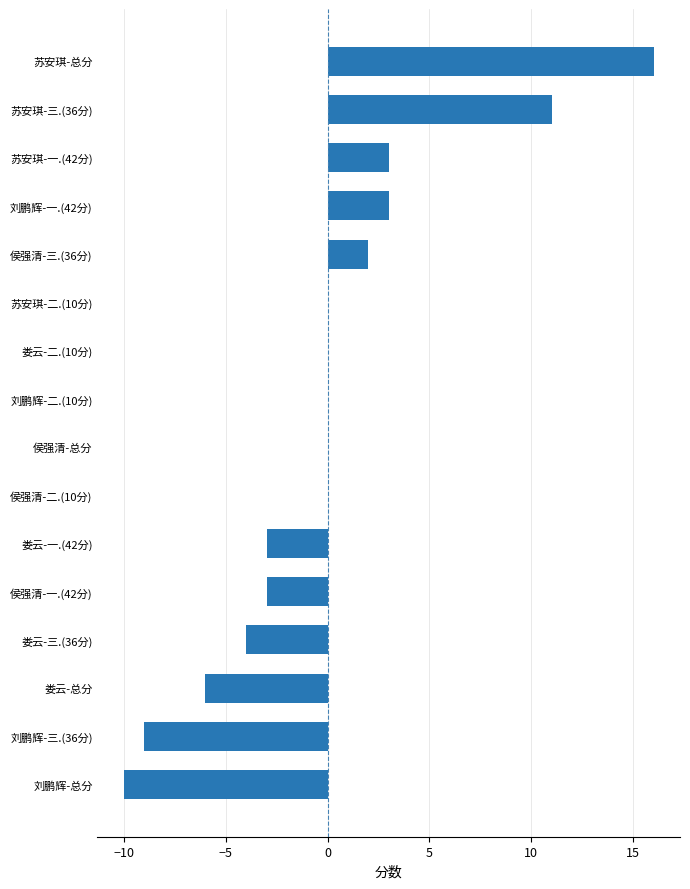

Reading bottom to top, list all the values displayed in this chart.

刘鹏辉-总分=-10	刘鹏辉-三.(36分)=-9	娄云-总分=-6	娄云-三.(36分)=-4	侯强清-一.(42分)=-3	娄云-一.(42分)=-3	侯强清-二.(10分)=0	侯强清-总分=0	刘鹏辉-二.(10分)=0	娄云-二.(10分)=0	苏安琪-二.(10分)=0	侯强清-三.(36分)=2	刘鹏辉-一.(42分)=3	苏安琪-一.(42分)=3	苏安琪-三.(36分)=11	苏安琪-总分=16